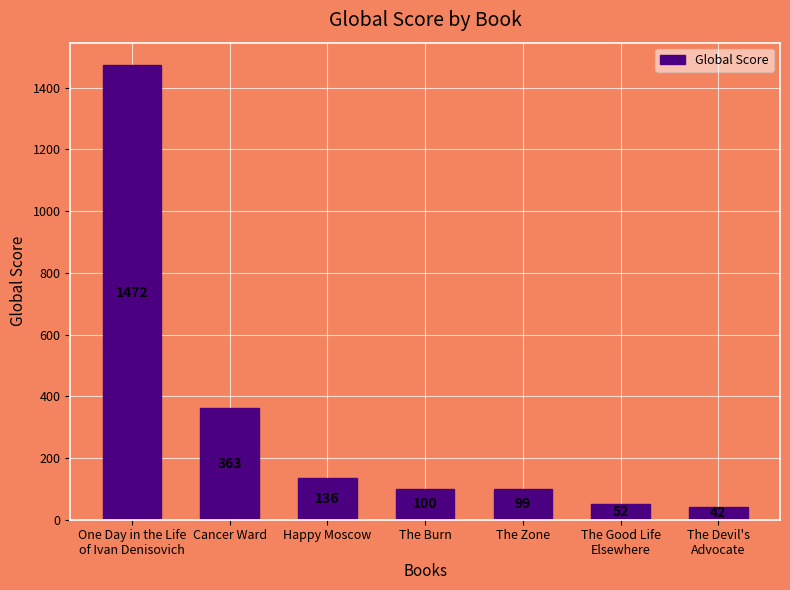

What is the smallest value displayed?

42